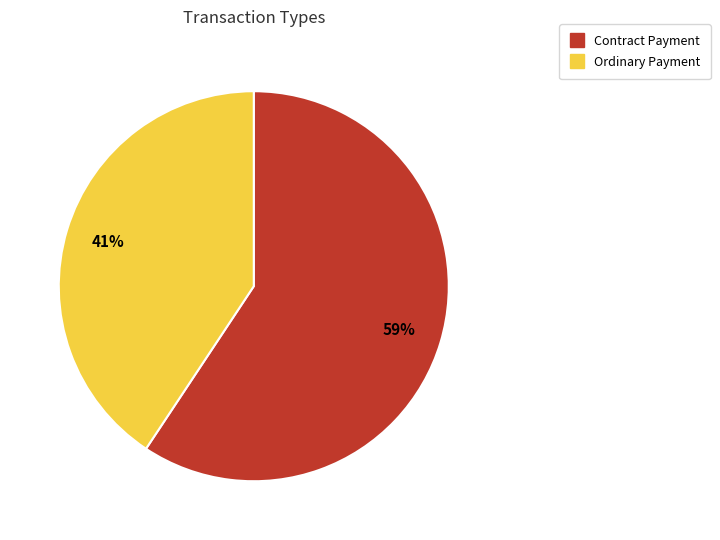

What is the largest slice in the pie chart?

Contract Payment